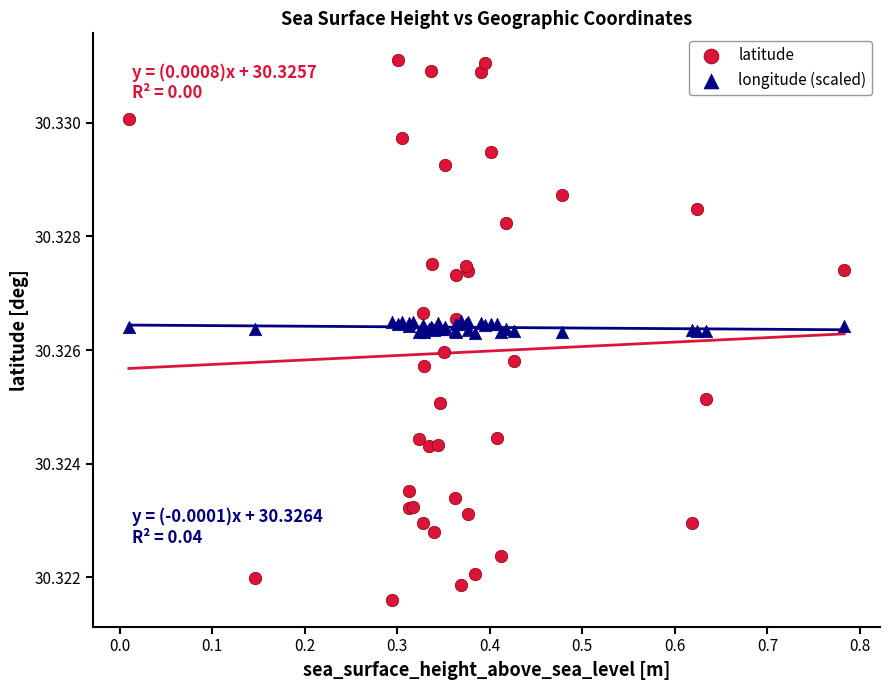

What are all the series names shown in the legend?

latitude, longitude (scaled)